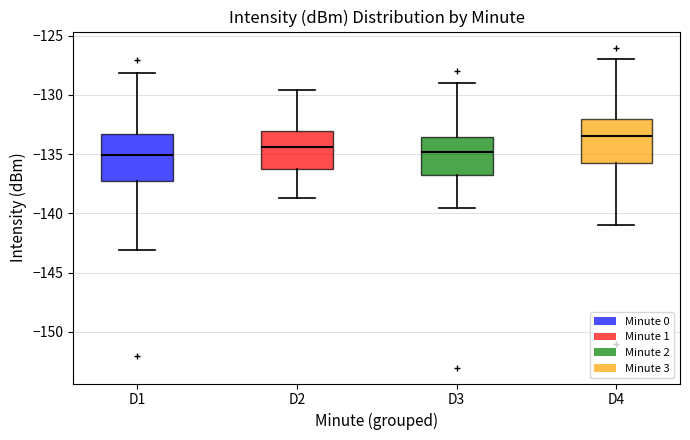

Where does the median line of the box for D3 sit on the y-axis? The values are not printed on the chart, so give them approximately, as read against the axis.

-135.0